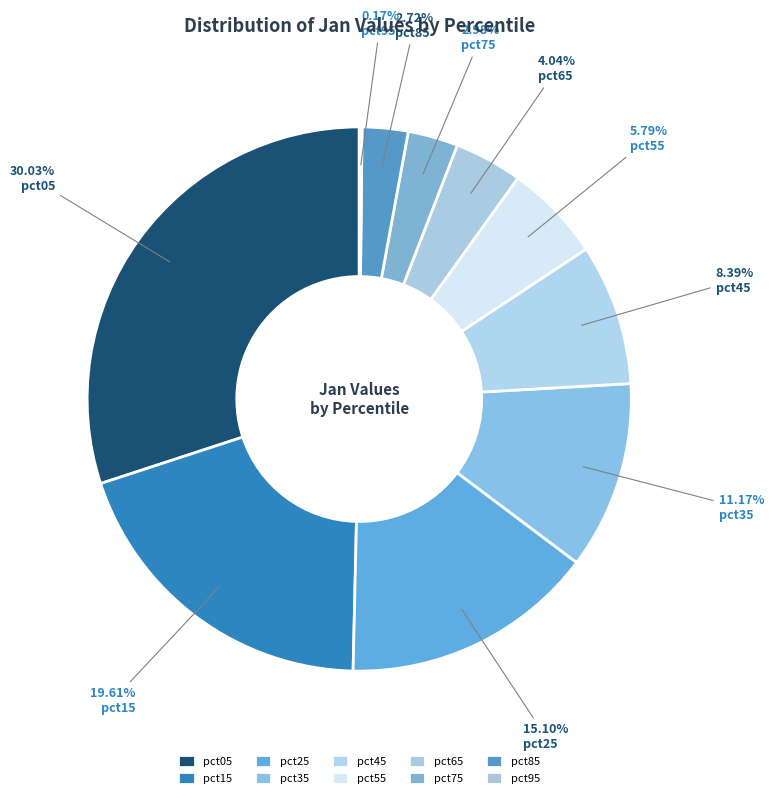

Rank the categories by value from highest to lowest.

pct05, pct15, pct25, pct35, pct45, pct55, pct65, pct75, pct85, pct95